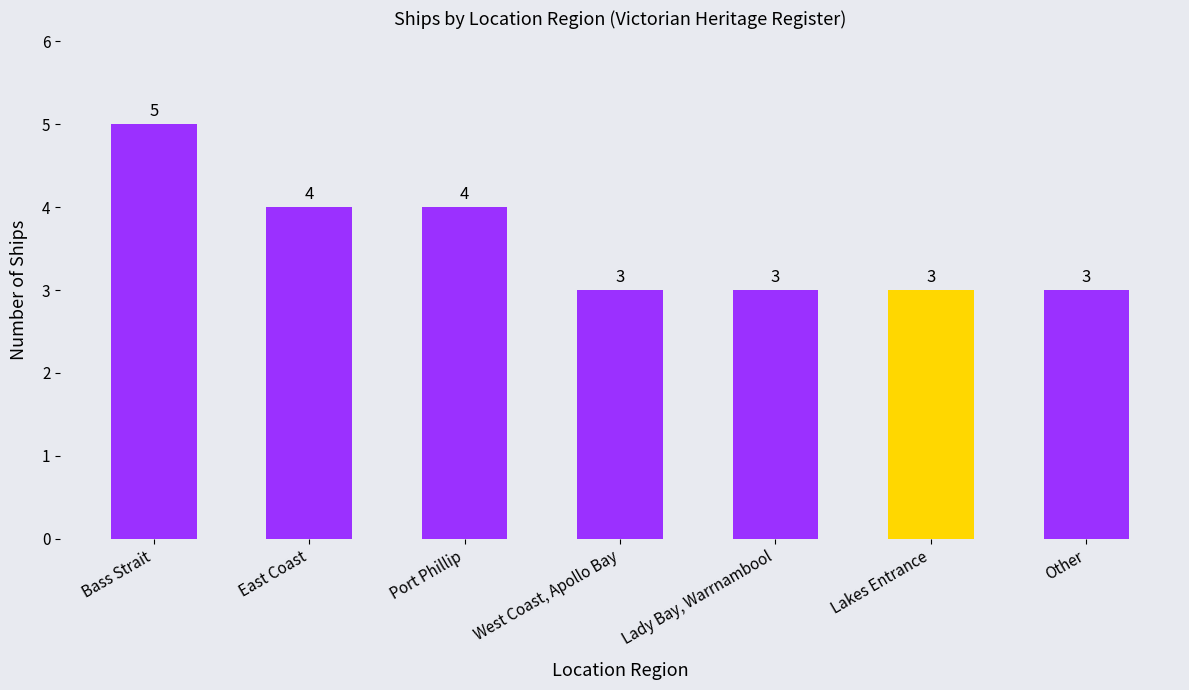

What is the sum of all values?

25